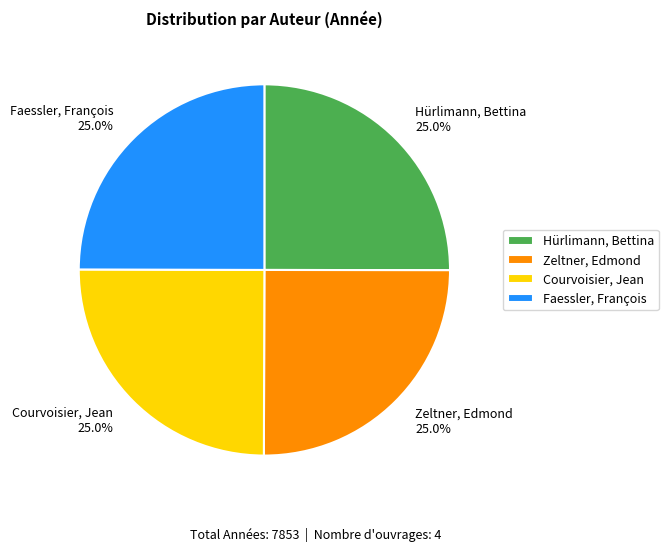

How many slices are in this pie chart?

4